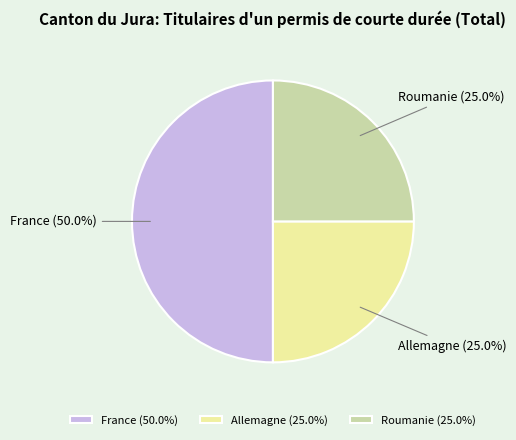

How many slices are in this pie chart?

3